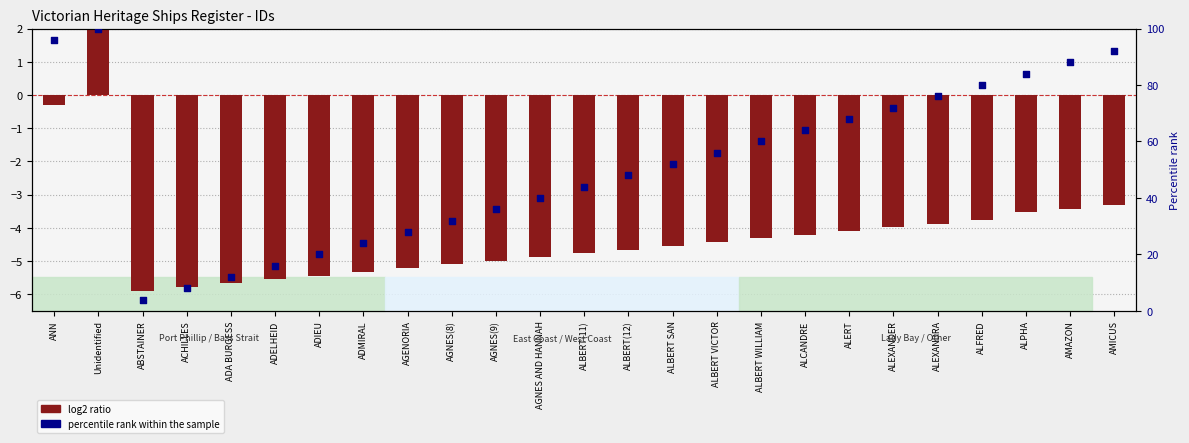

Approximately how many times larger is the value at ALEXANDER compared to ALBERT WILLIAM?

1.2